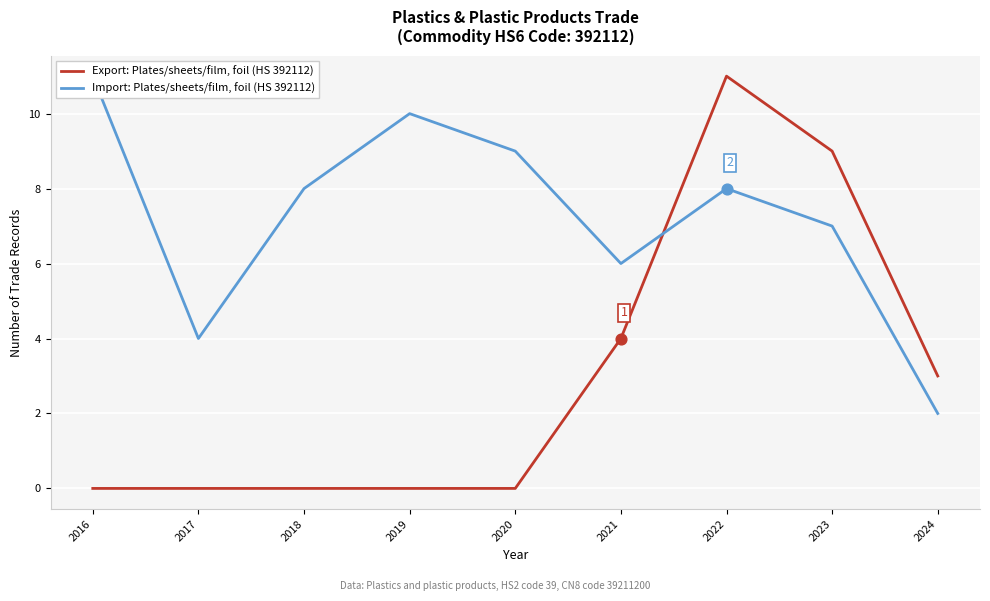

Which series has the largest total across all categories?

Import: Plates/sheets/film, foil (HS 392112)